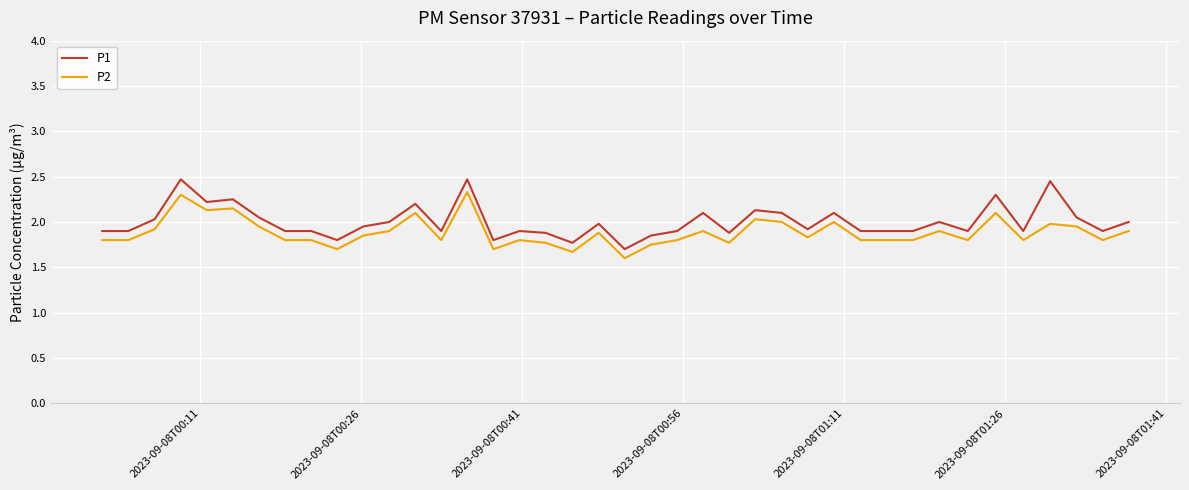

Which series has the widest spread of values?

P1